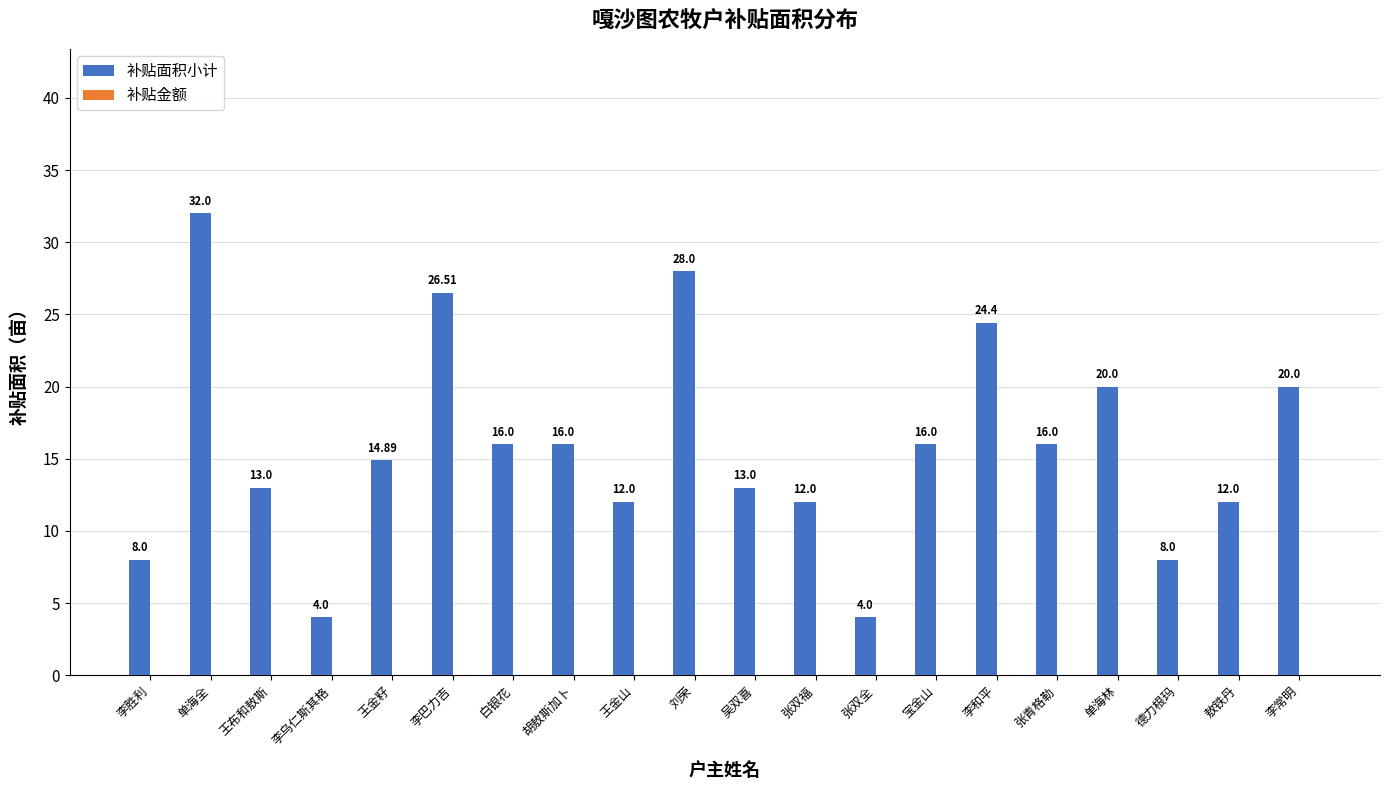

What is the label of the 12th bar from the right?

王金山